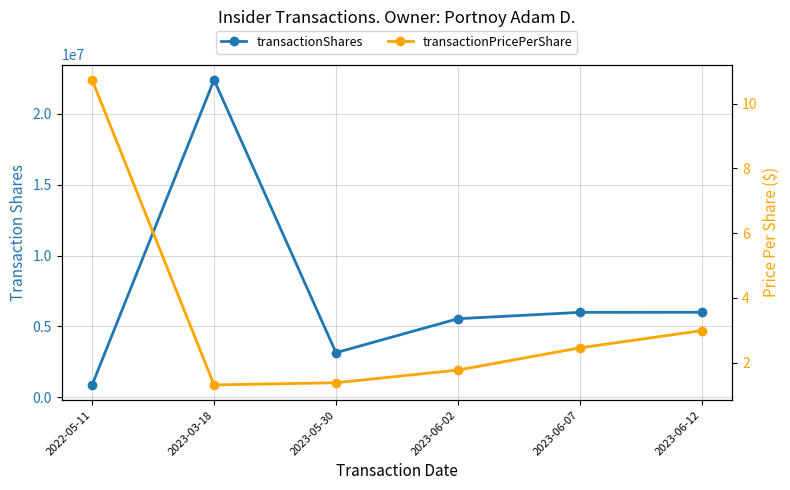

Rank the categories by transactionPricePerShare value from highest to lowest.

2022-05-11, 2023-06-12, 2023-06-07, 2023-06-02, 2023-05-30, 2023-03-18